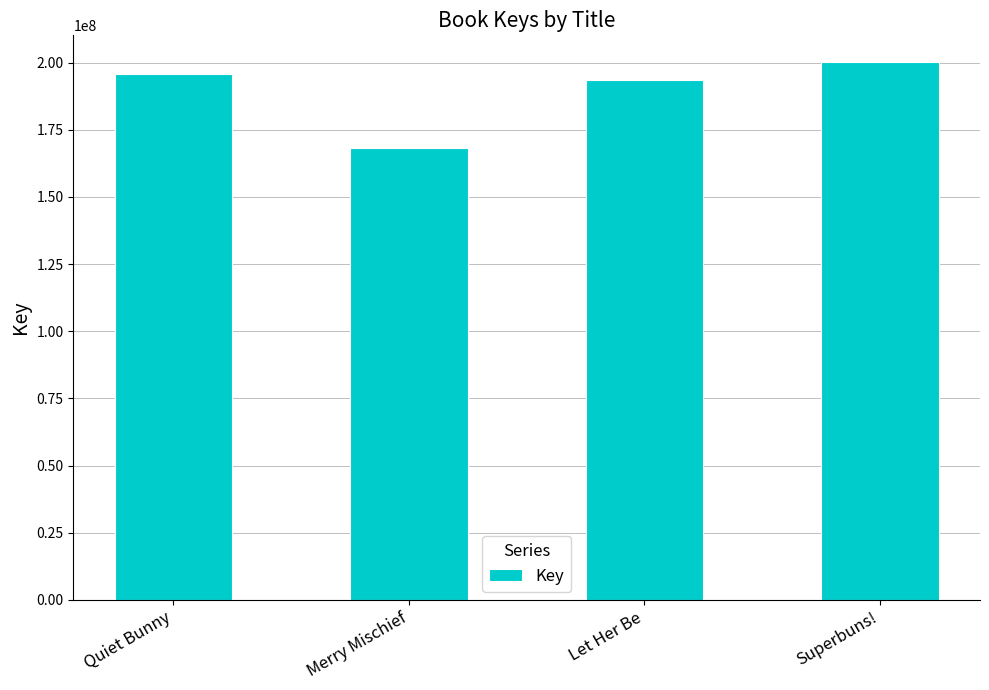

Read the value at Merry Mischief, to the nearest 50.

168355700